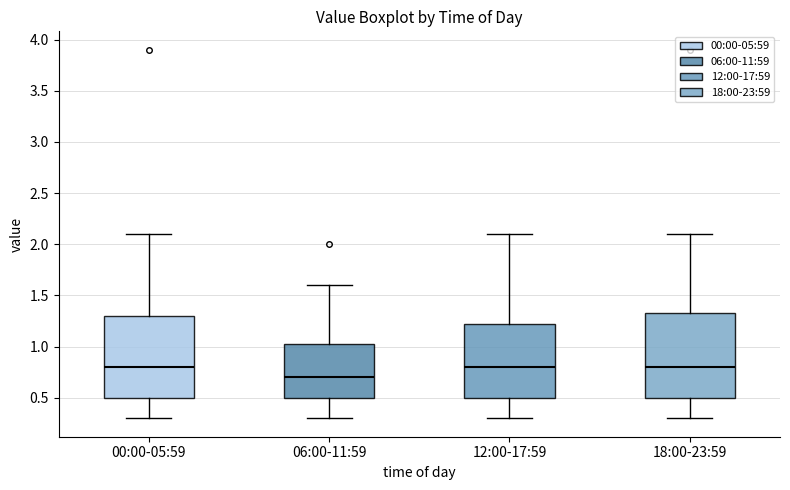

Reading left to right, read every box against the y-axis: the position of its median line, the range the box covers, and the ends of its whiskers. The values are not printed on the chart, so give them approximately, as read against the axis.

00:00-05:59: median 0.80, box 0.50 to 1.30, whiskers 0.30 to 2.10
06:00-11:59: median 0.70, box 0.50 to 1.05, whiskers 0.30 to 1.60
12:00-17:59: median 0.80, box 0.50 to 1.25, whiskers 0.30 to 2.10
18:00-23:59: median 0.80, box 0.50 to 1.35, whiskers 0.30 to 2.10